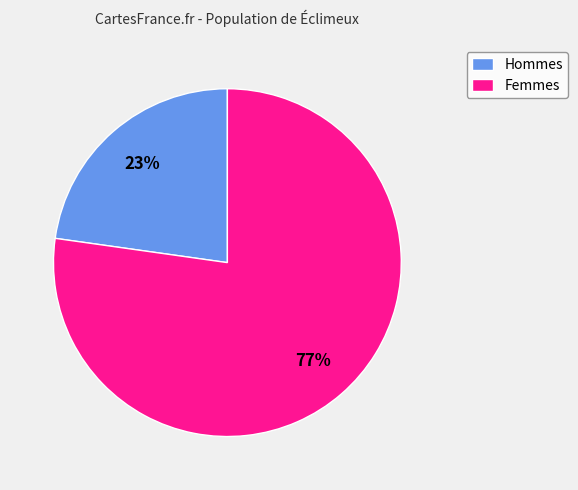

Between Hommes and Femmes, which is larger?

Femmes